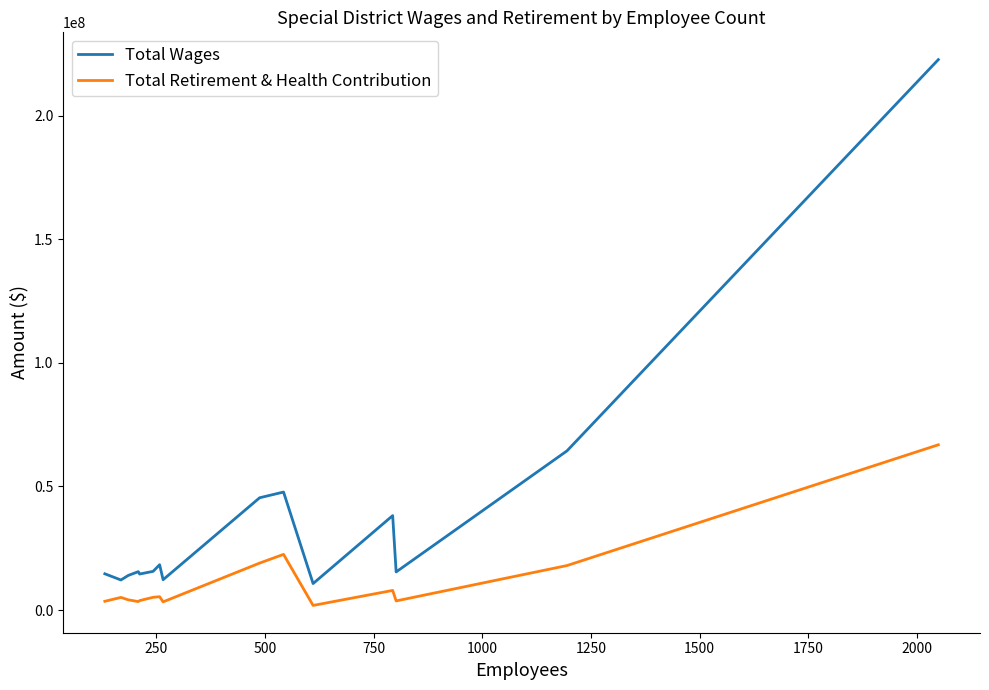

Which series has the largest total across all categories?

Total Wages